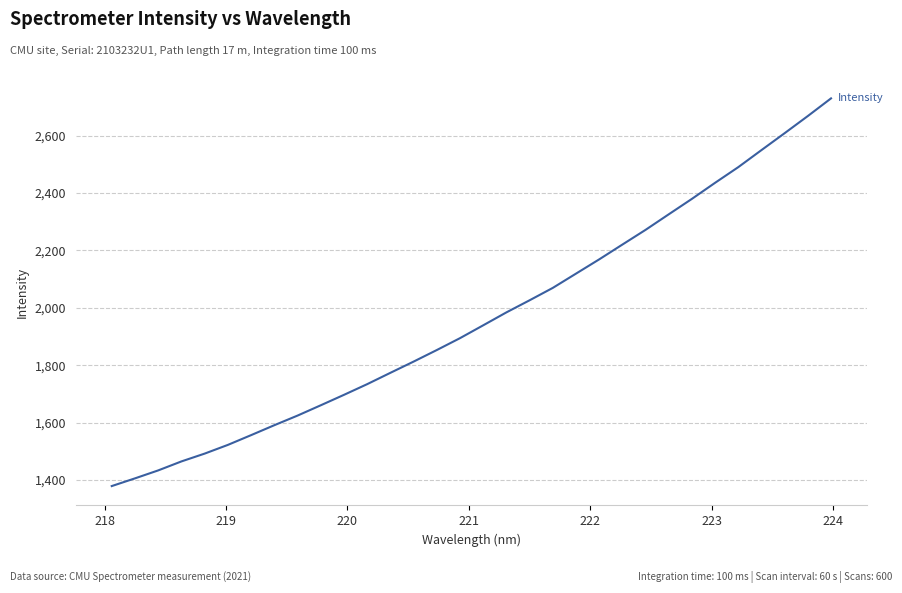

How many values are below 1939?

16